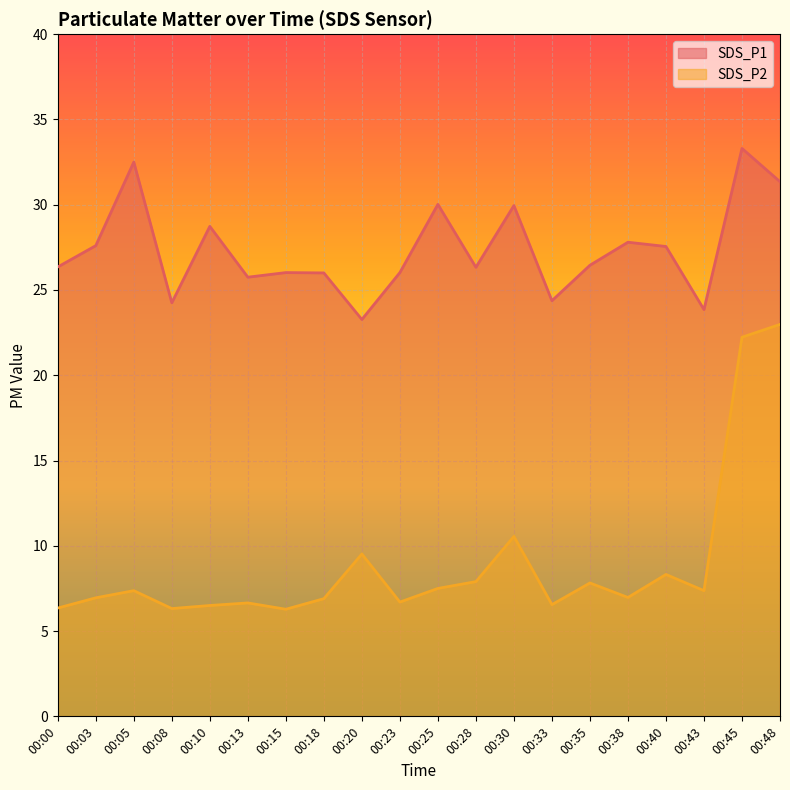

Where is the first local minimum for SDS_P1?

00:08